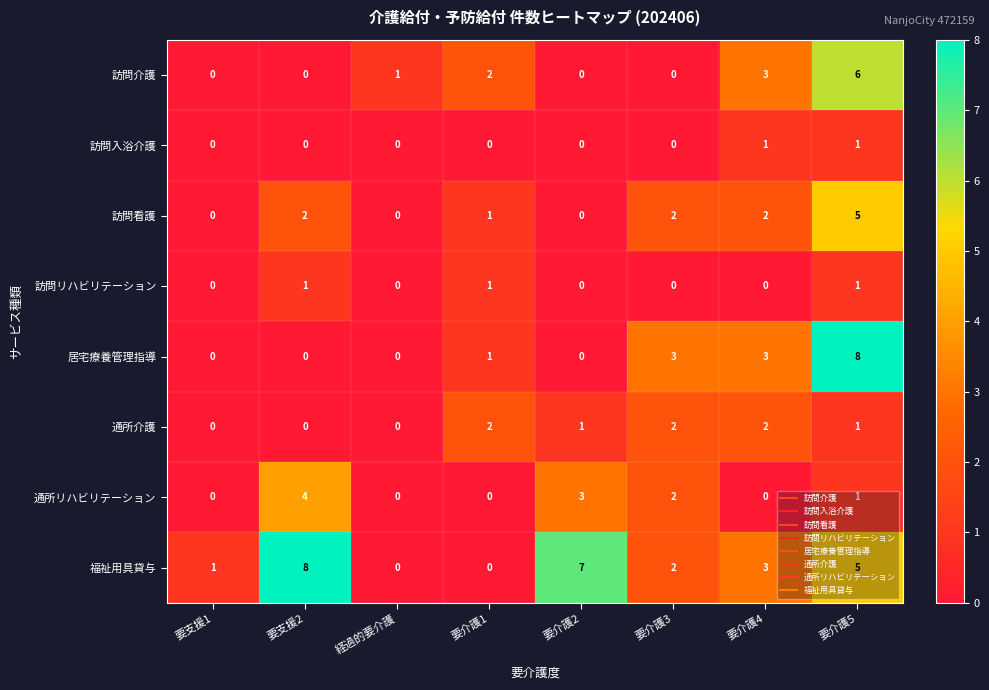

What is the maximum value for 通所リハビリテーション?

4